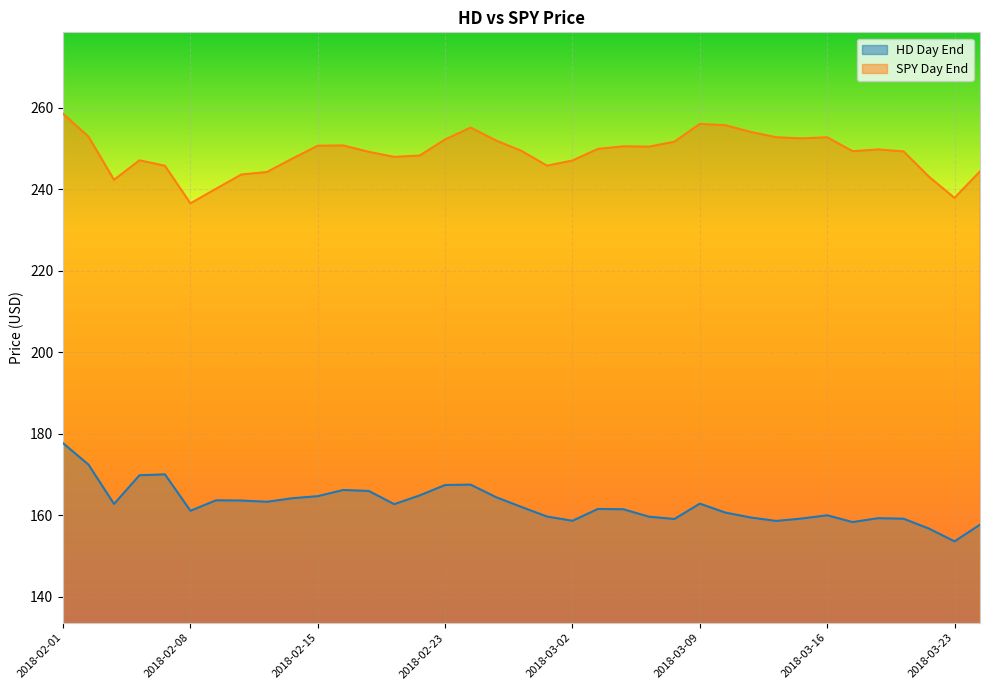

Count the number of data series in this chart.

2